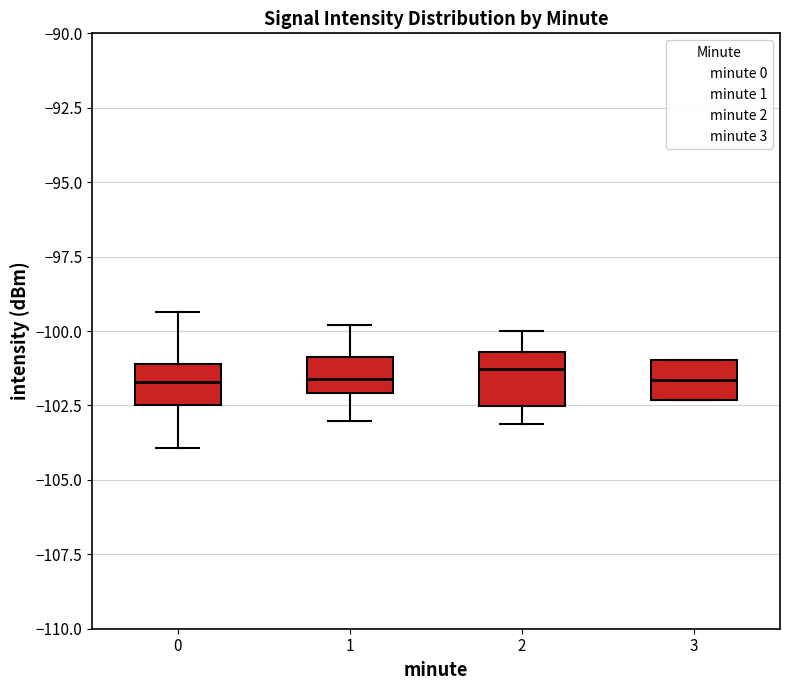

Reading left to right, read every box against the y-axis: the position of its median line, the range the box covers, and the ends of its whiskers. The values are not printed on the chart, so give them approximately, as read against the axis.

0: median -101.5, box -102.5 to -101.0, whiskers -104.0 to -99.5
1: median -101.5, box -102.0 to -101.0, whiskers -103.0 to -100.0
2: median -101.5, box -102.5 to -100.5, whiskers -103.0 to -100.0
3: median -101.5, box -102.5 to -101.0, whiskers -102.5 to -101.0